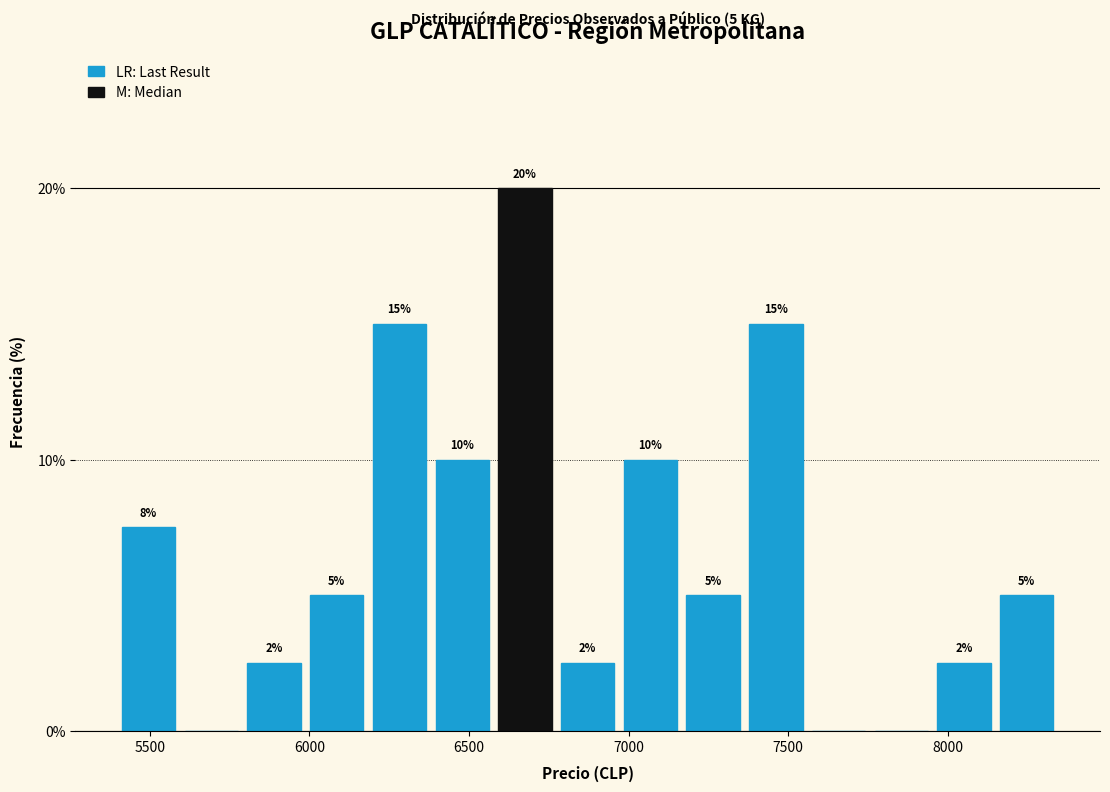

Around what value on the x-axis is the tallest bar? Give the approximate position of its centre, as read against the axis.

6700